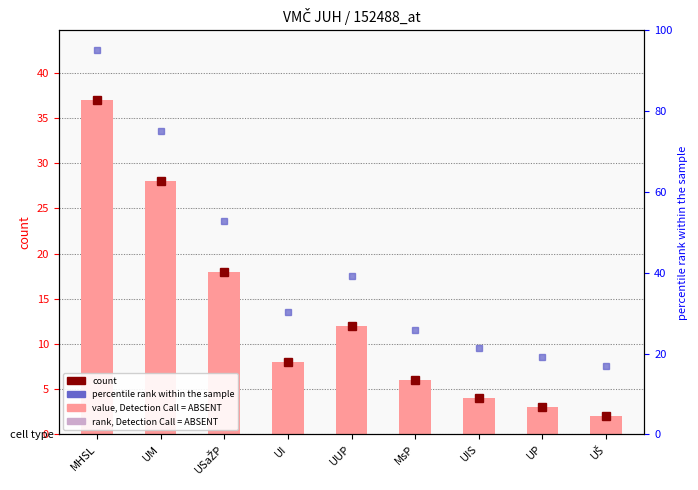

How many categories are shown in the chart?

9